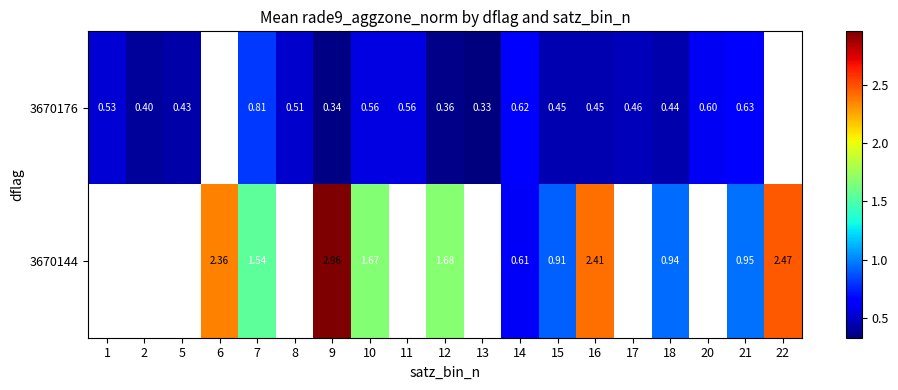

At which category is the sum across all series the highest?

9